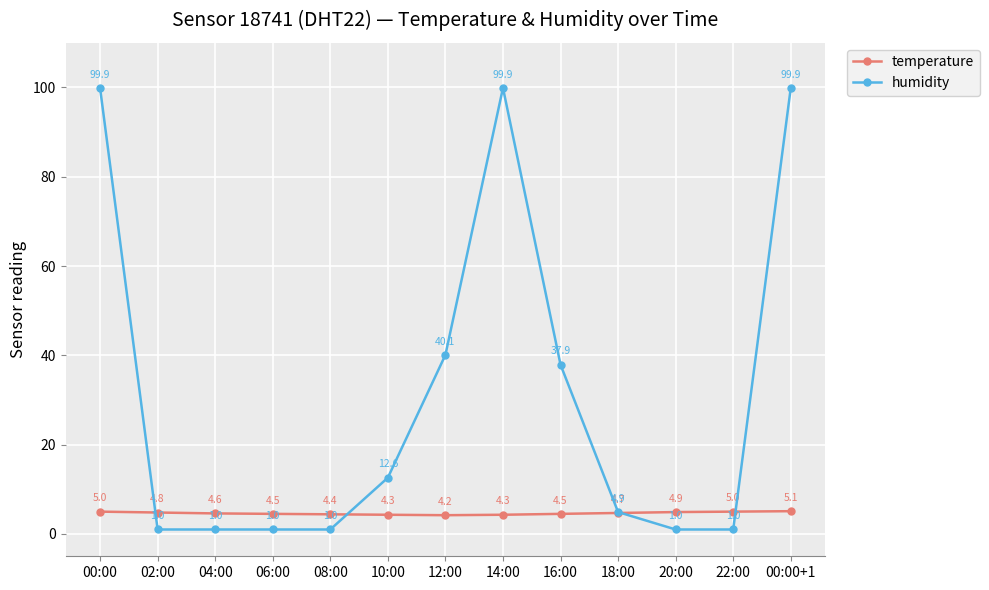

Which series has the largest total across all categories?

humidity